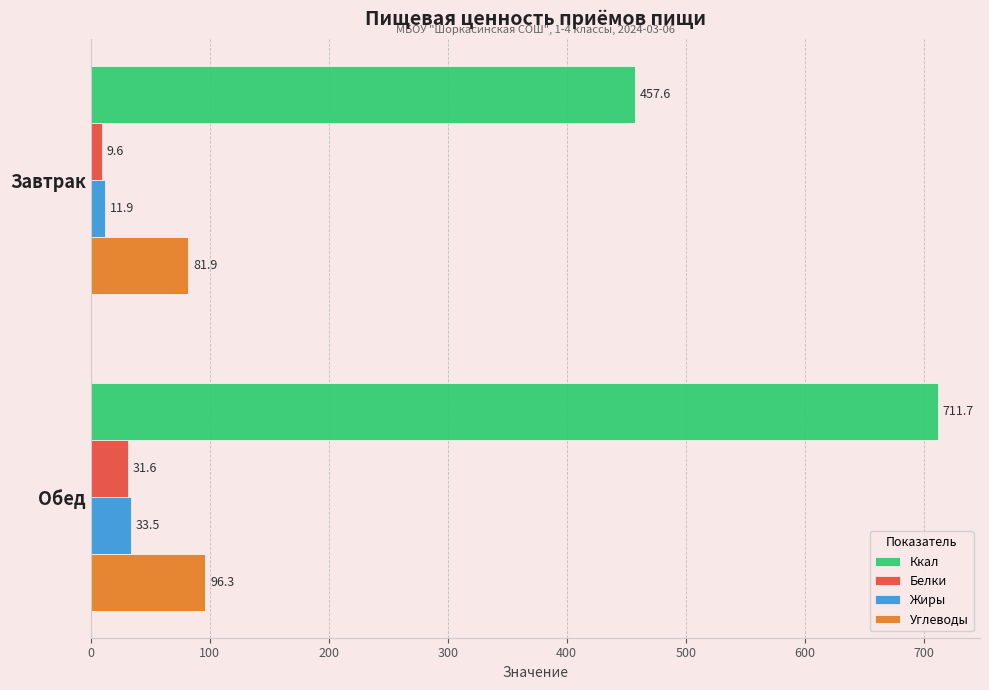

The value of Углеводы at Обед is 96.3. True or false?

True